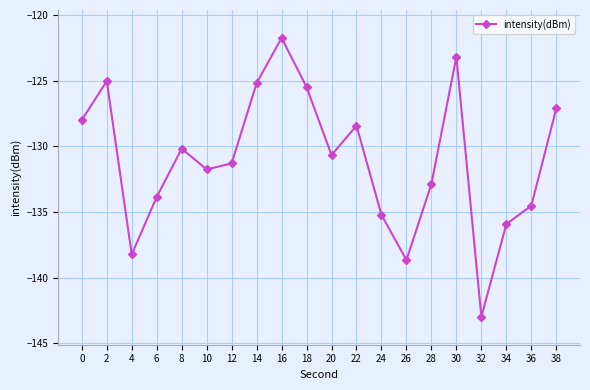

What is the difference between the maximum and minimum values?

21.2